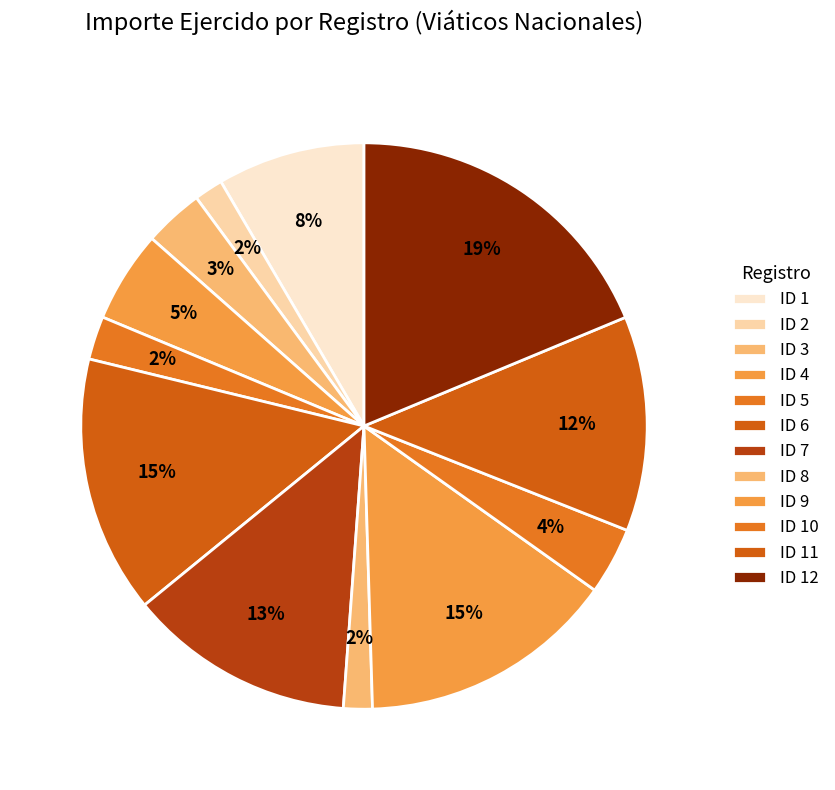

How many segments does this pie chart have?

12